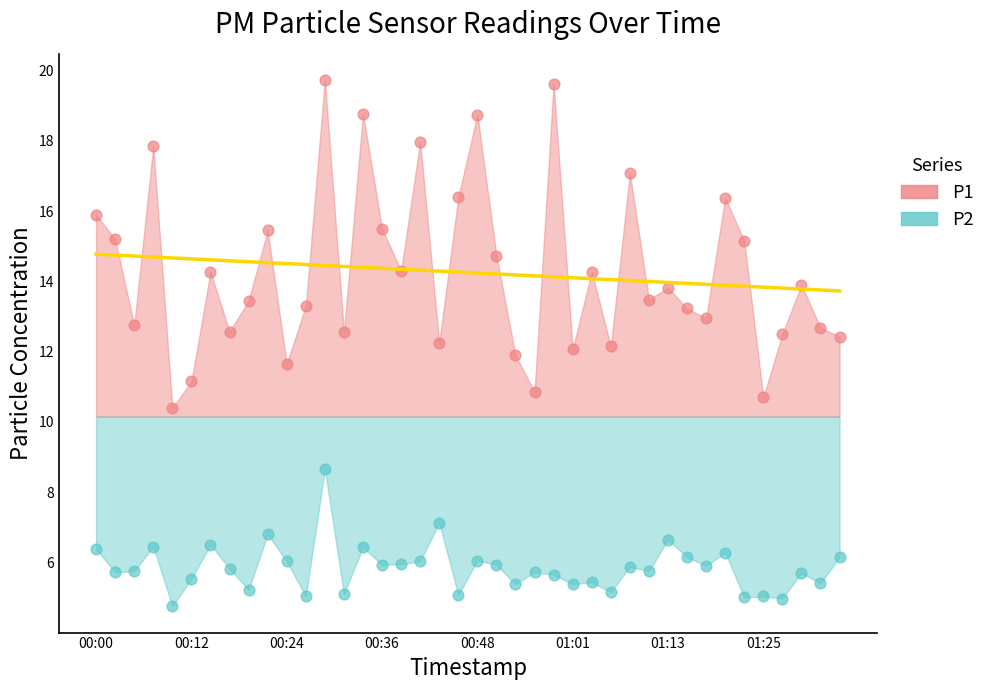

Which series has the largest Y range (max minus min)?

P1